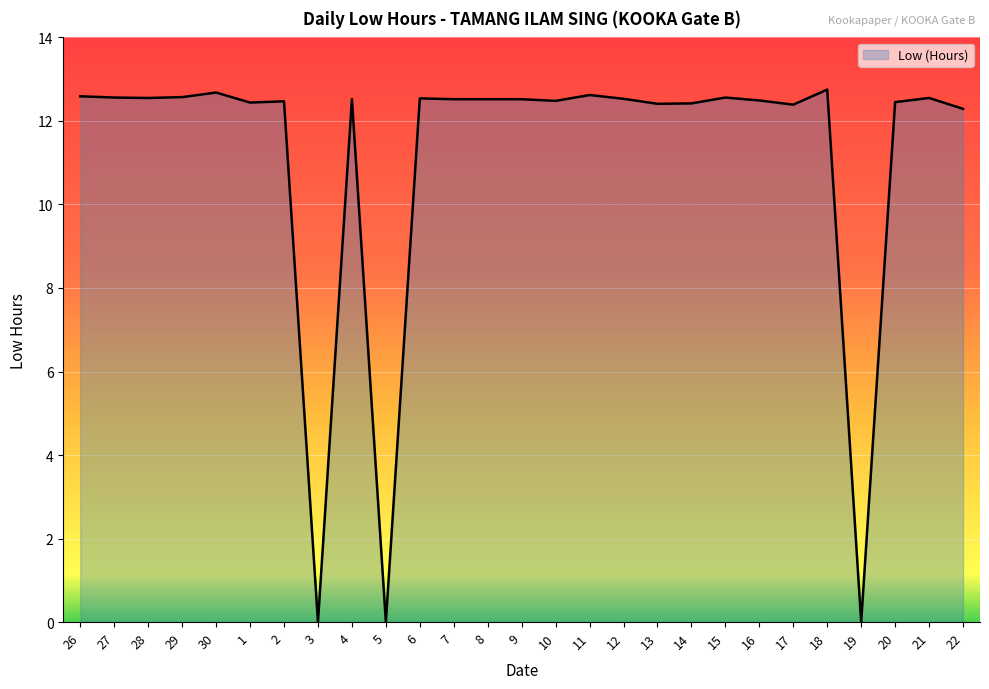

How many categories are shown in the chart?

27